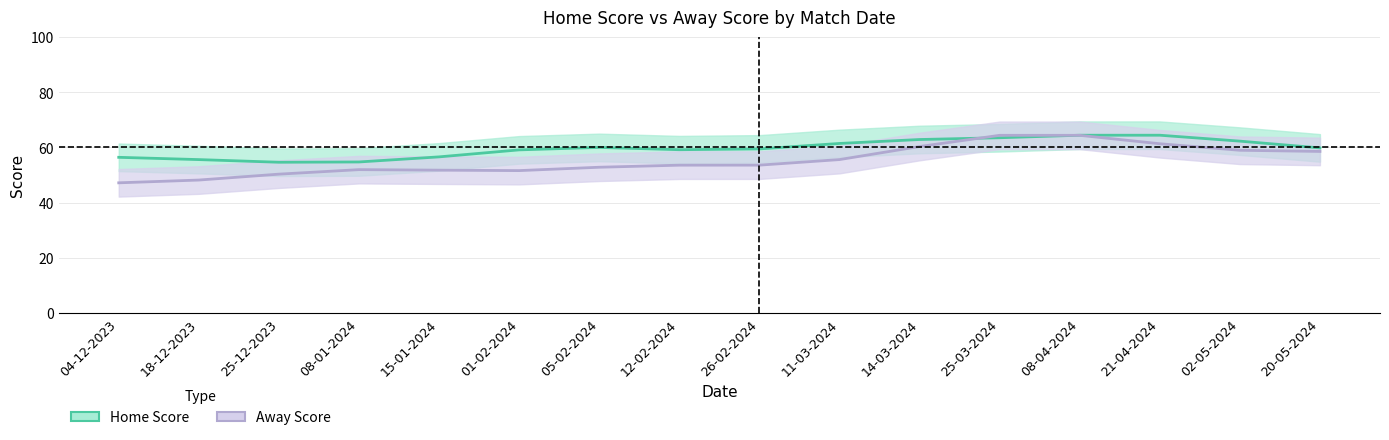

Is it true that Home Score equals 71 at 15-01-2024?

False